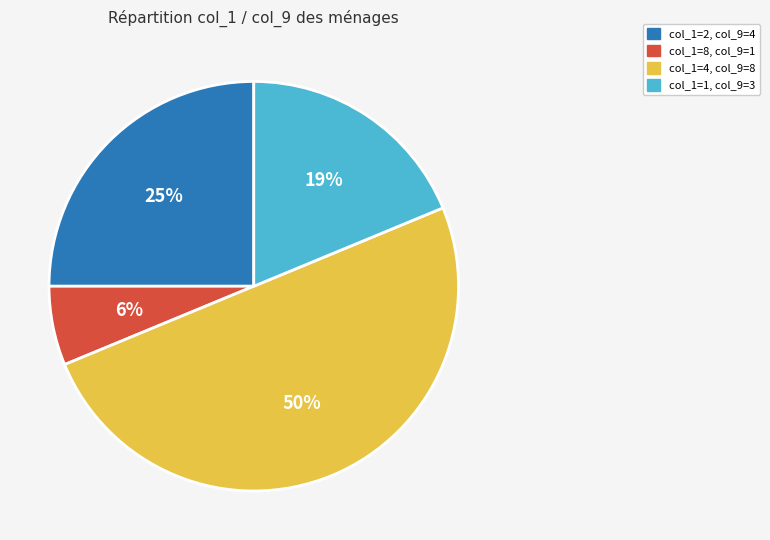

What is the ratio of the value at col_1=2, col_9=4 to the value at col_1=1, col_9=3?

1.3